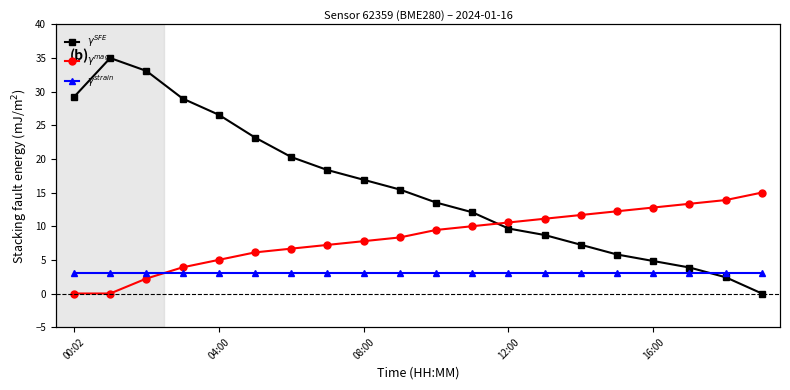

List the series in order of their peak value, highest first.

$\gamma^{SFE}$, $\gamma^{mag}$, $\gamma^{strain}$